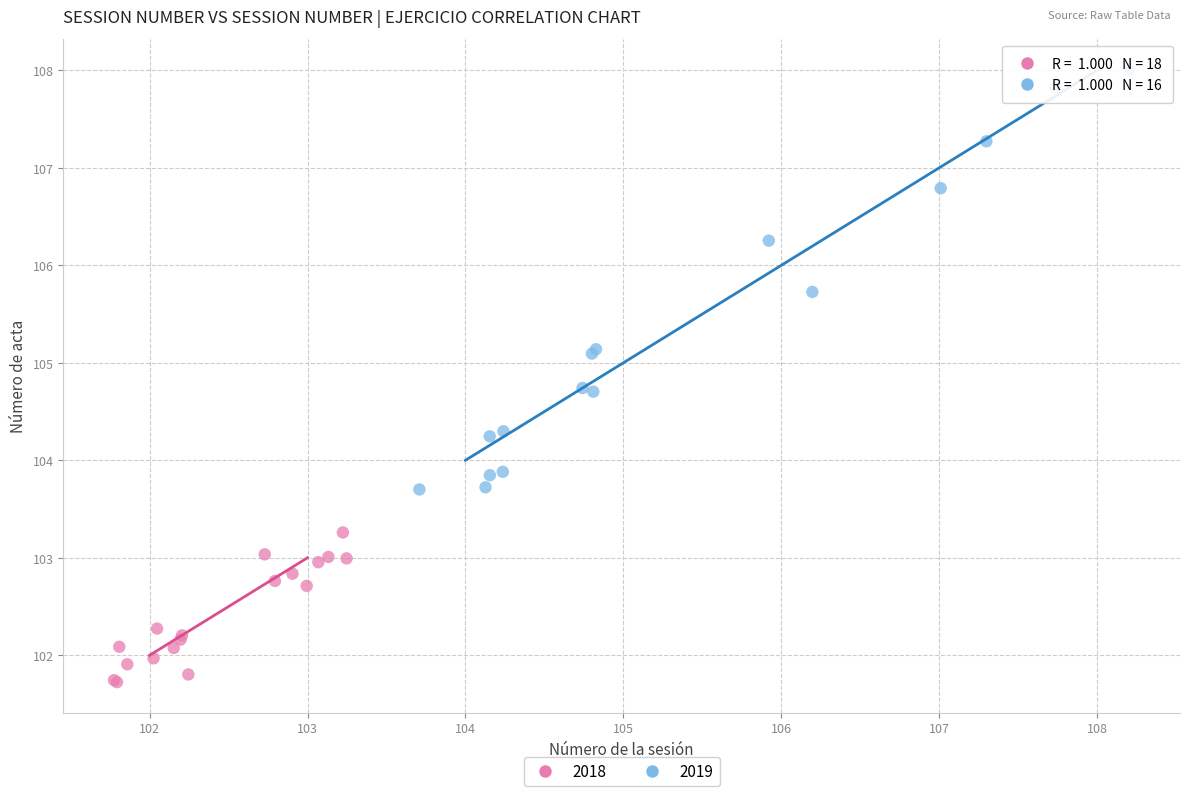

Which series contains the highest Y value?

2019